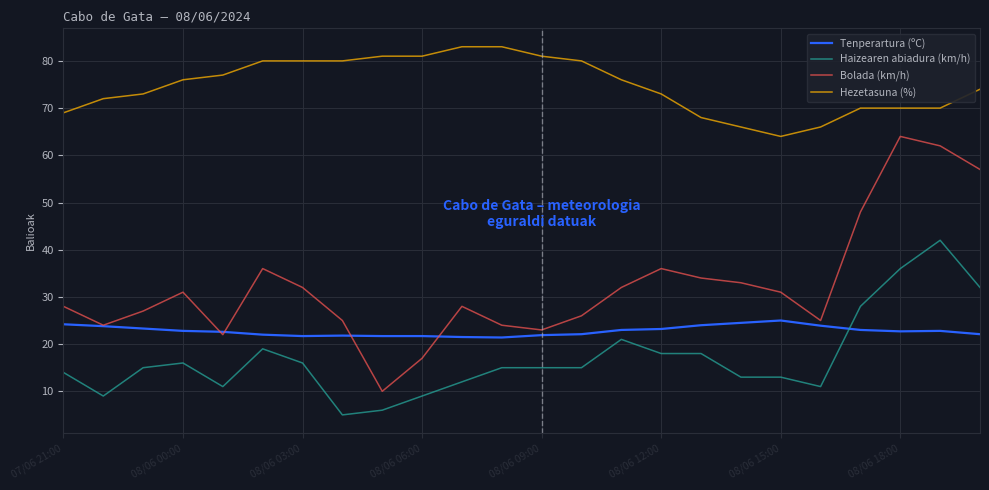

True or false: Hezetasuna (%) and Bolada (km/h) cross at least once.

False